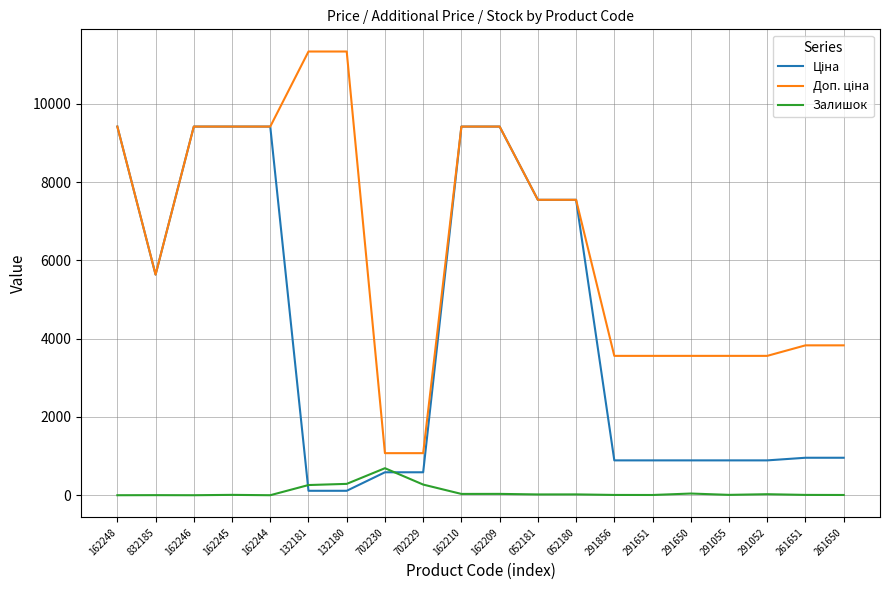

What is the maximum value shown in the chart?

11334.0